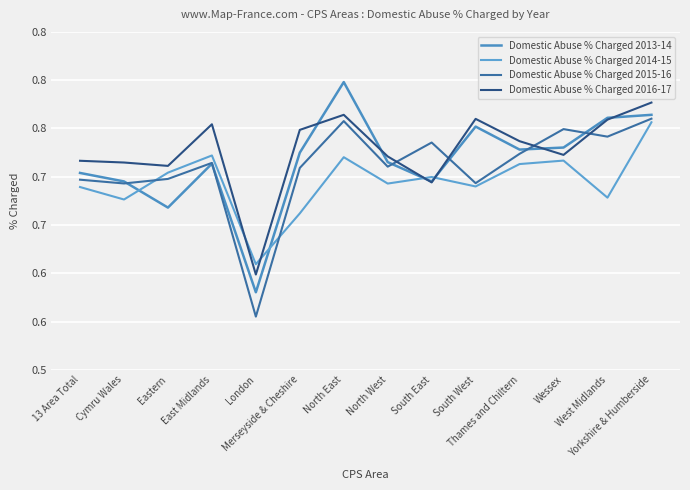

Which has a higher value, Merseyside & Cheshire or 13 Area Total?

Merseyside & Cheshire